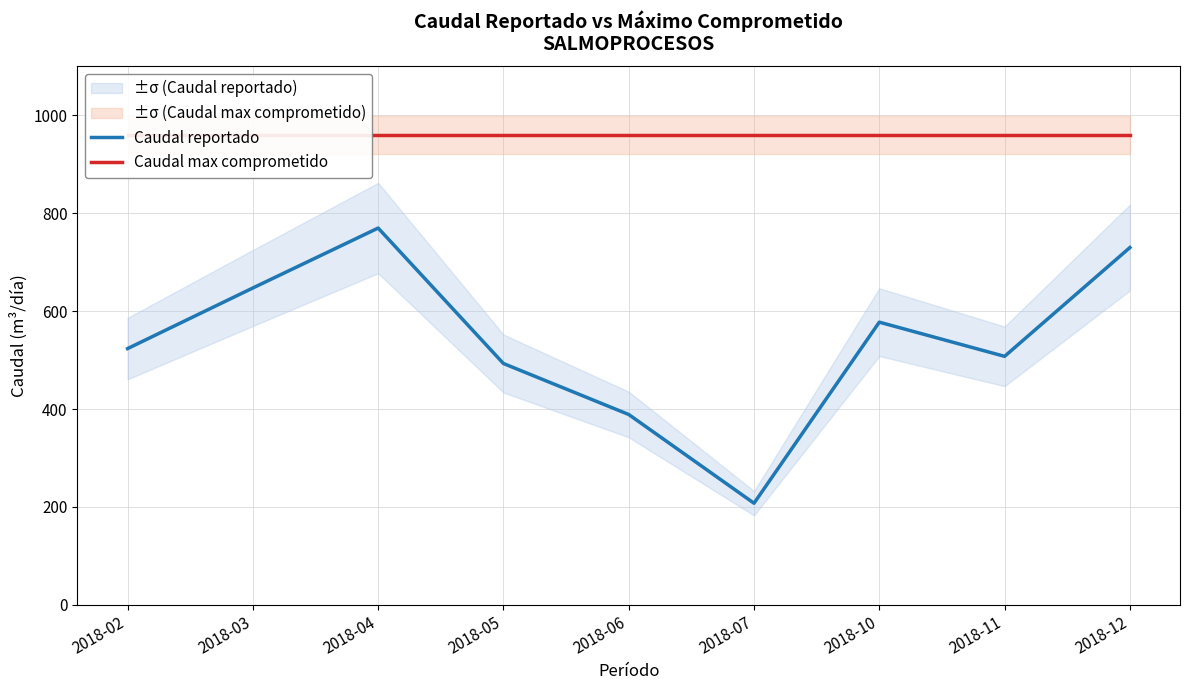

At which category is the sum across all series the highest?

2018-04